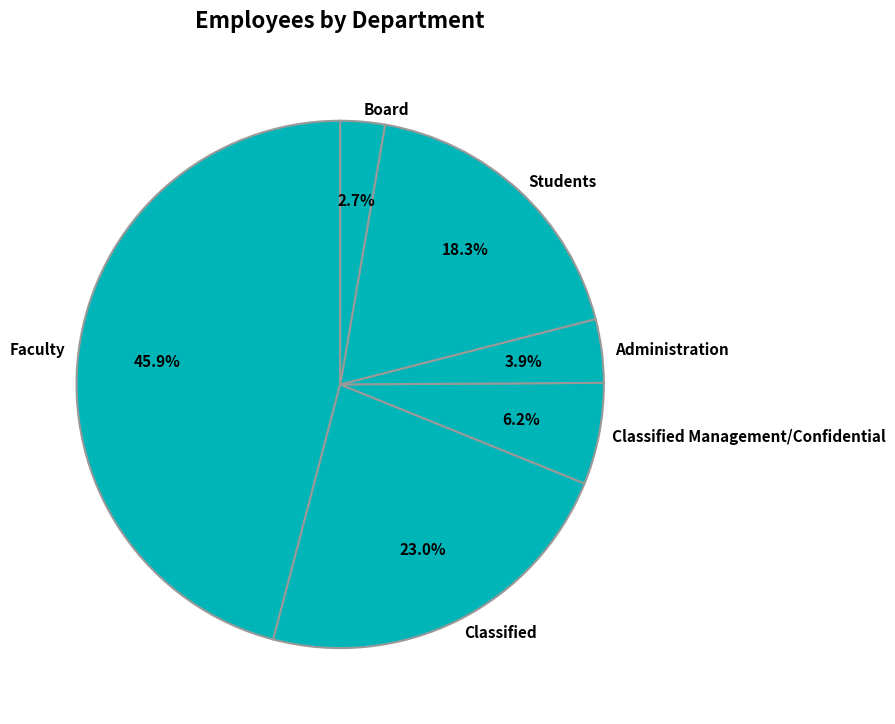

To the nearest percent, what portion does Faculty represent?

46%